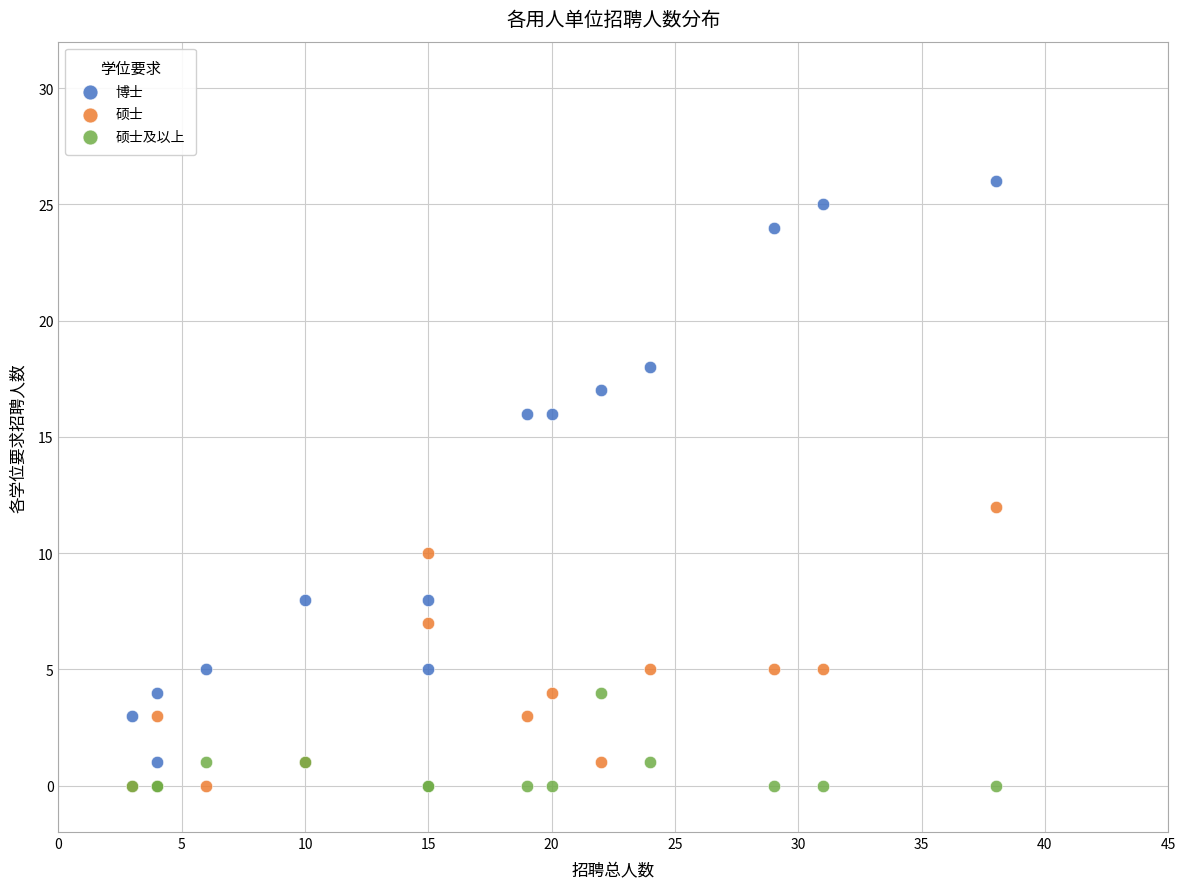

Across all series, what Y value is closest to 13?

12